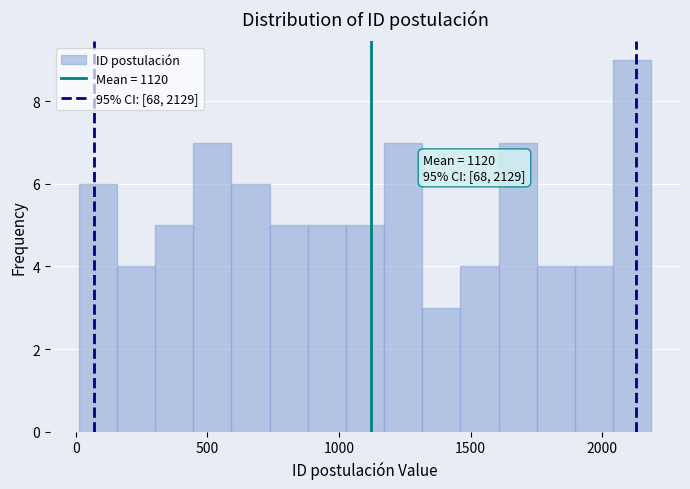

Read against the x-axis, roughly where is the centre of the tallest bar?

2100